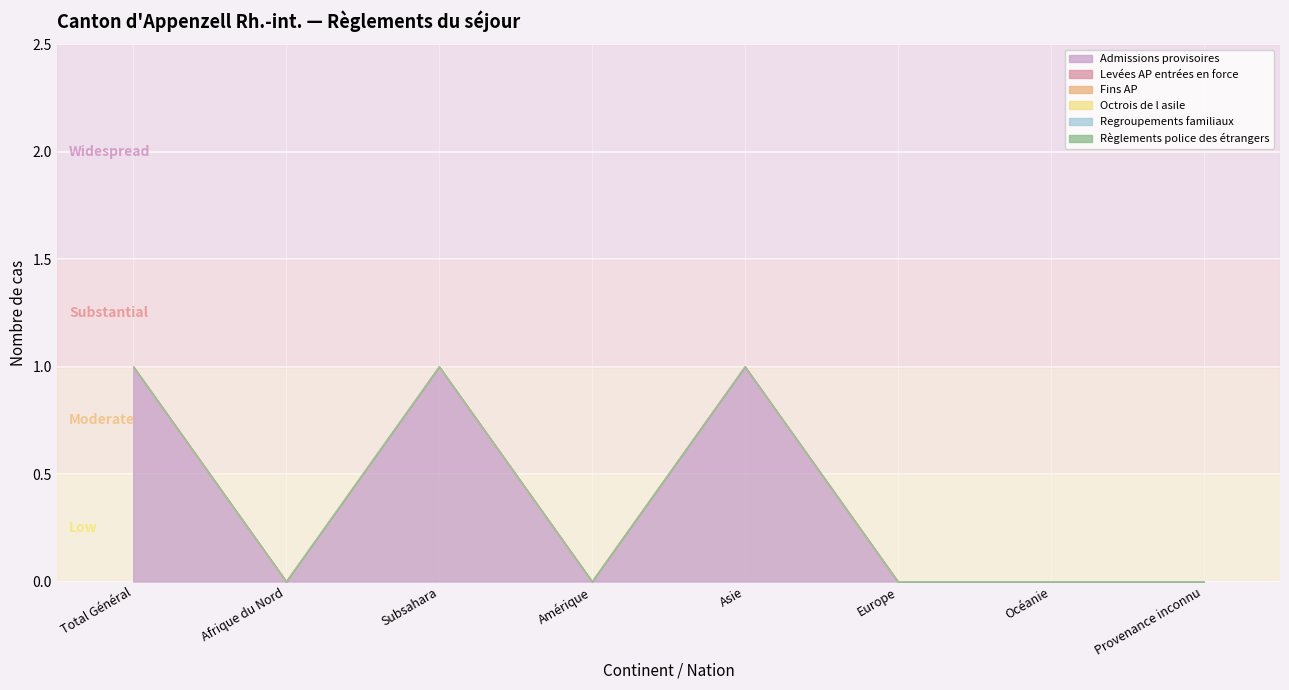

Reading left to right, extract all data points from this chart.

Admissions provisoires: 1	0	1	0	1	0	0	0
Levées AP entrées en force: 0	0	0	0	0	0	0	0
Fins AP: 0	0	0	0	0	0	0	0
Octrois de l asile: 0	0	0	0	0	0	0	0
Regroupements familiaux: 0	0	0	0	0	0	0	0
Règlements police des étrangers: 0	0	0	0	0	0	0	0